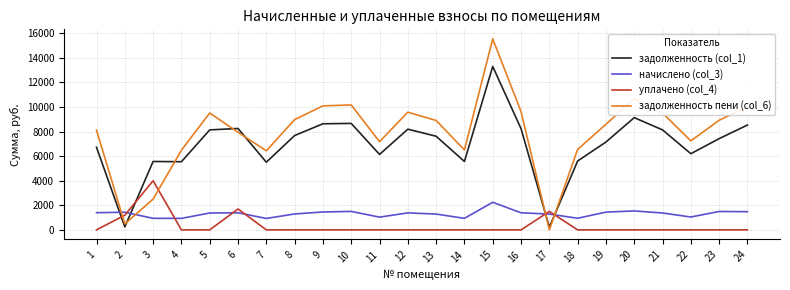

At 10, list the series in order from largest to smallest.

задолженность пени (col_6), задолженность (col_1), начислено (col_3), уплачено (col_4)